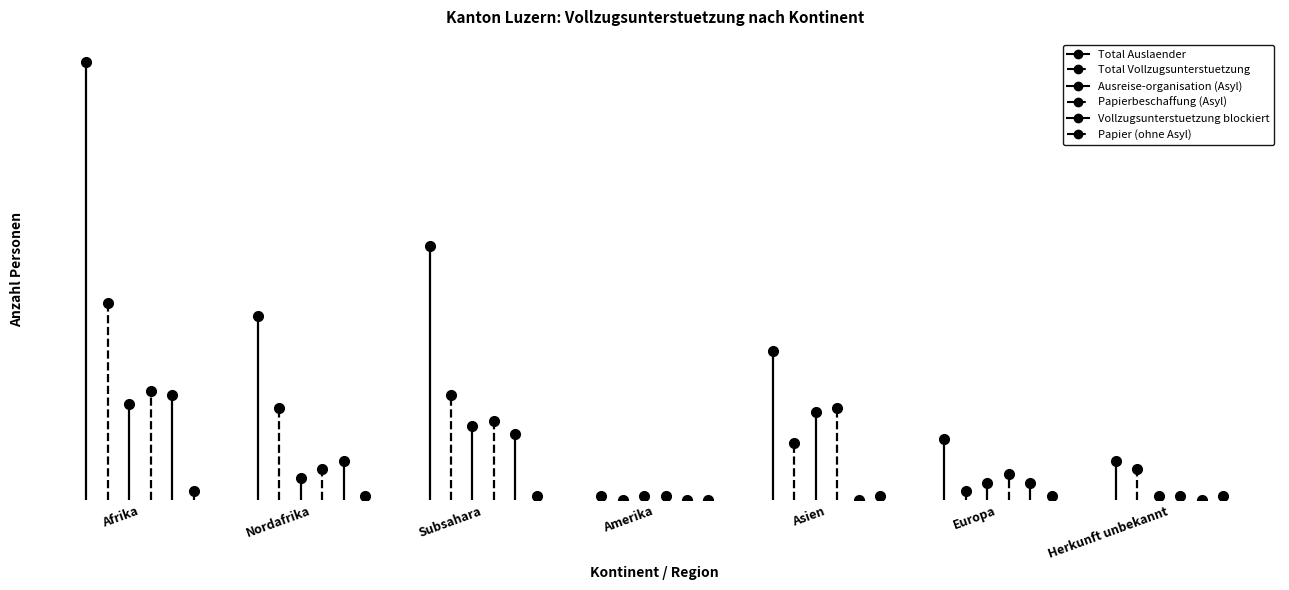

Is this an area chart (filled region under the line)?

No